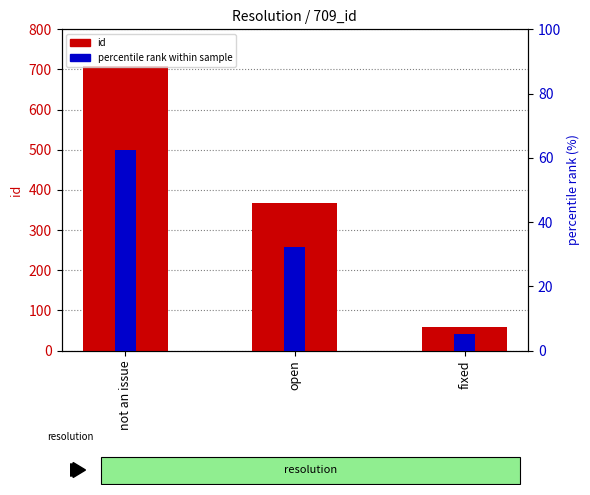

What are all the series names shown in the legend?

id, percentile rank within sample